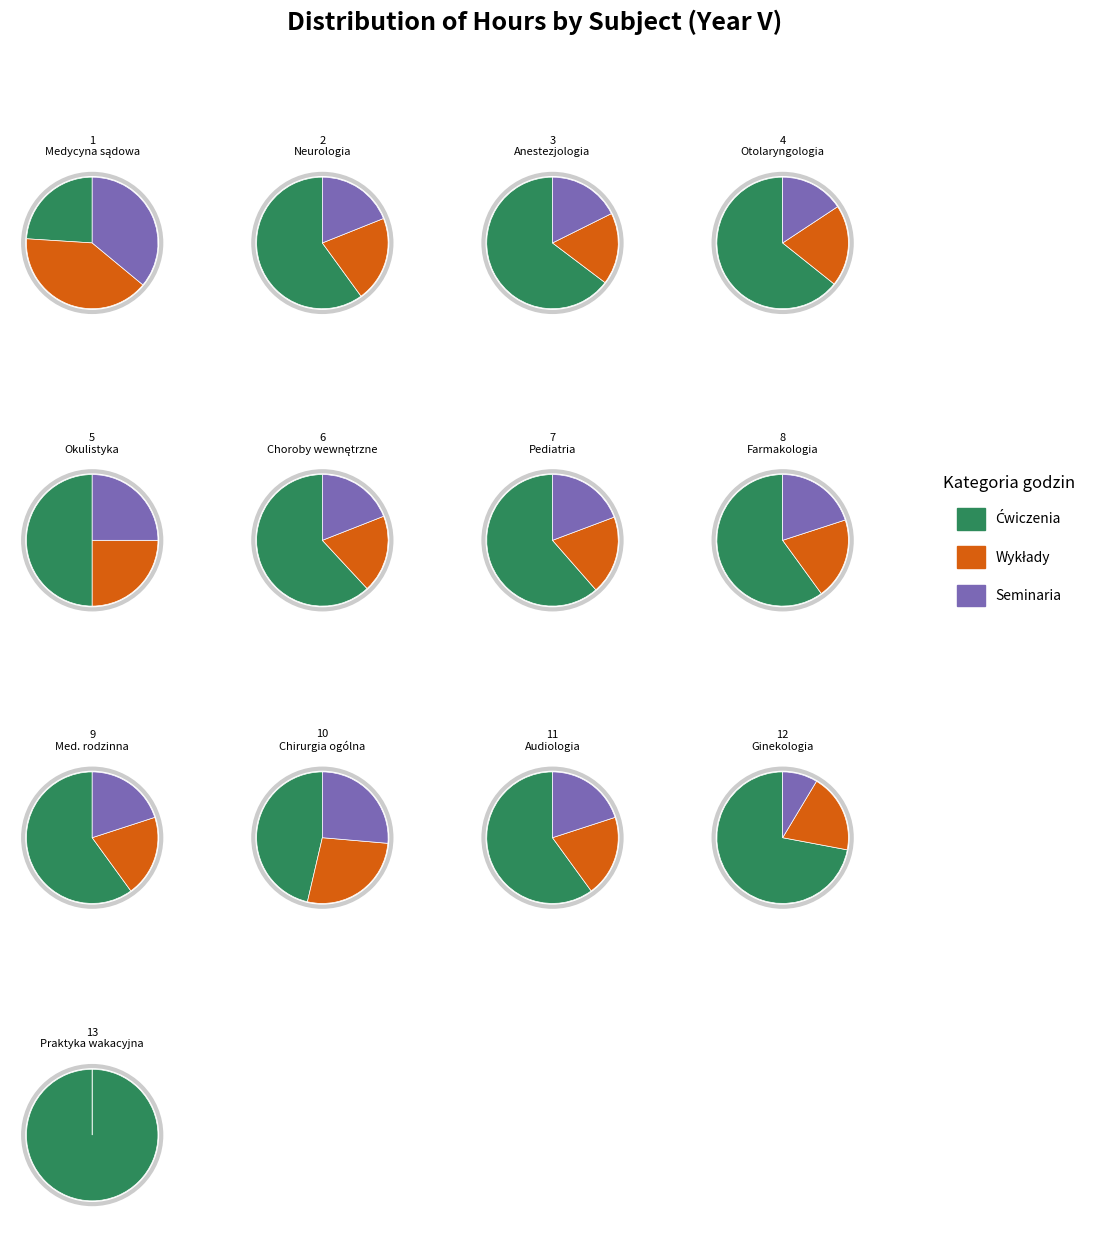

How many slices are in this pie chart?

13